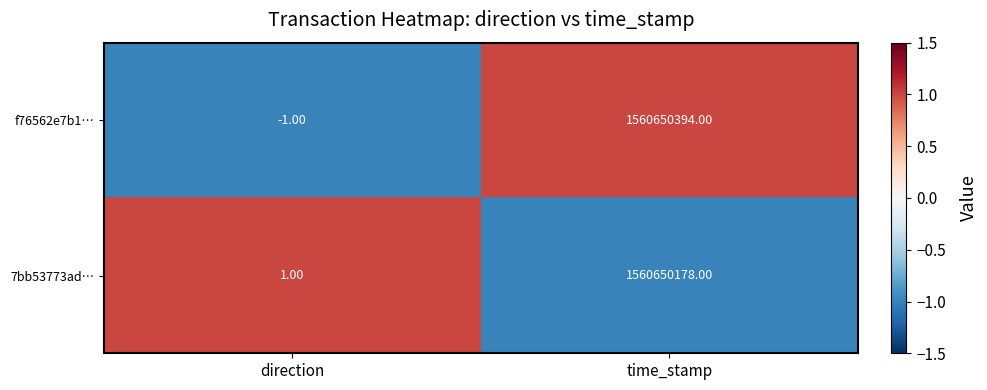

What is the spread (max minus min) of values at time_stamp?

216